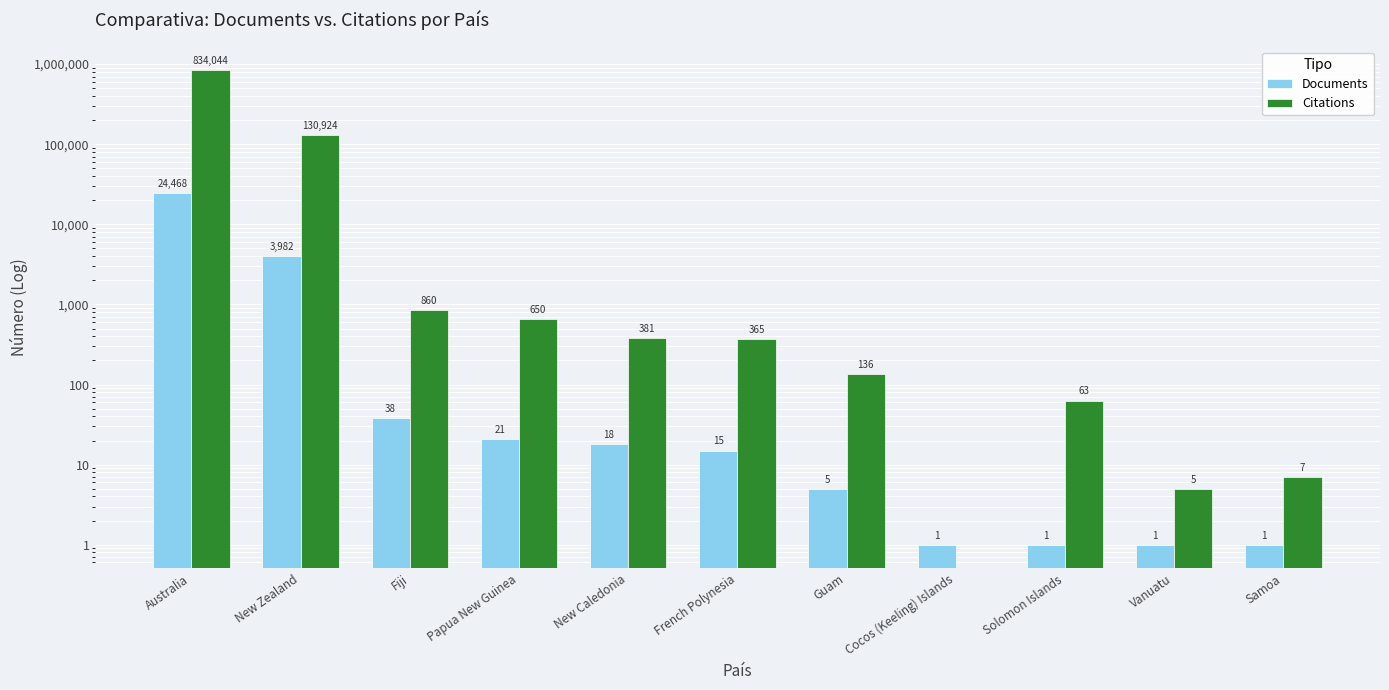

Where does the Citations series first go above 365?

Australia